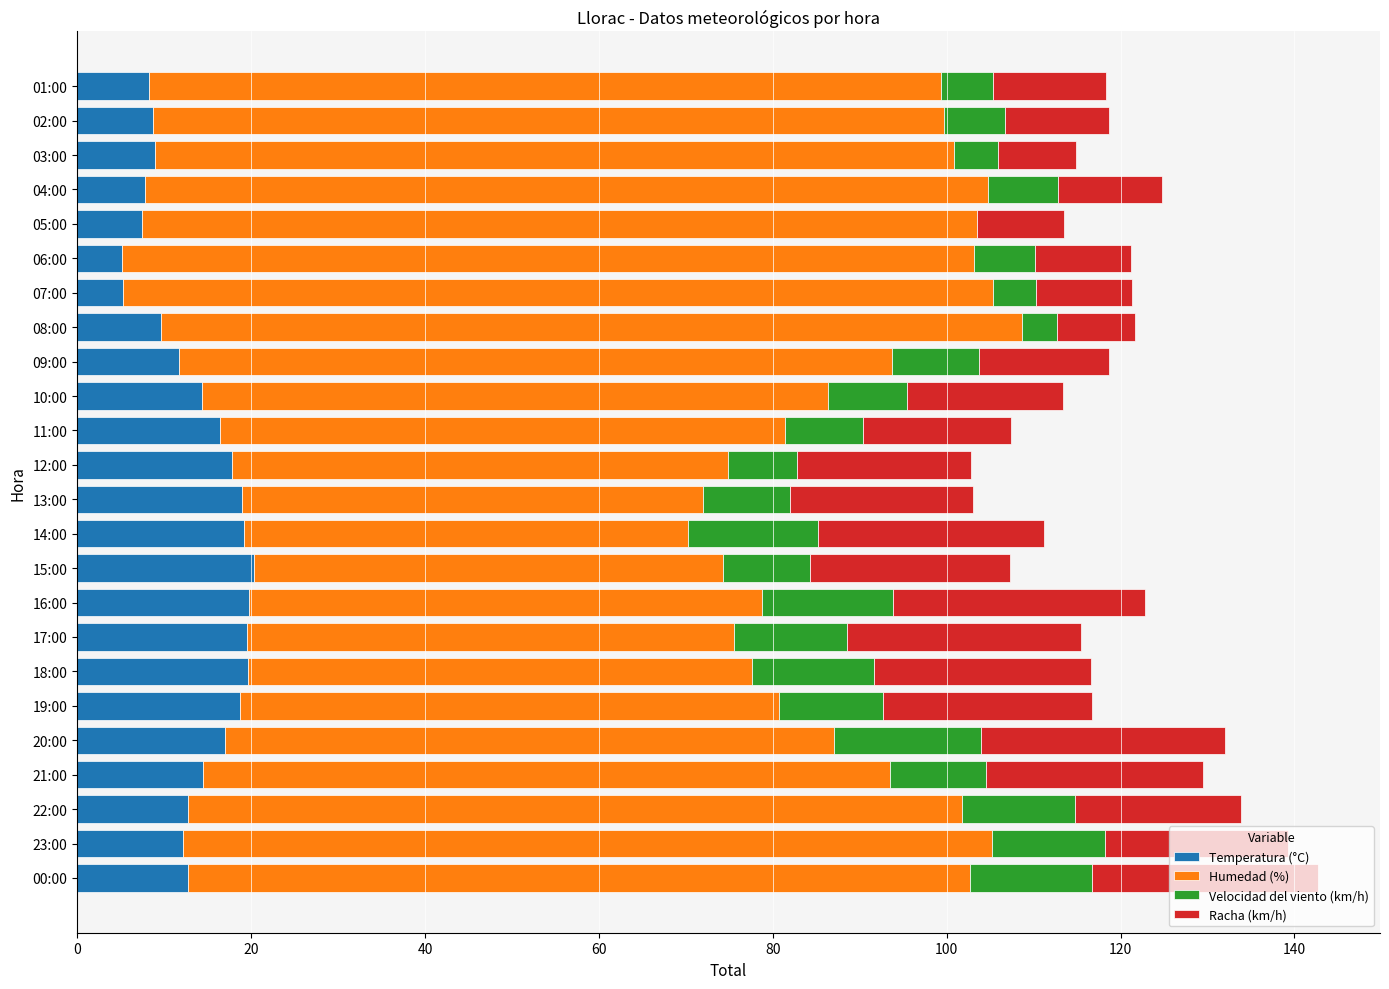

What is the highest value of the Temperatura (°C) series?

20.3